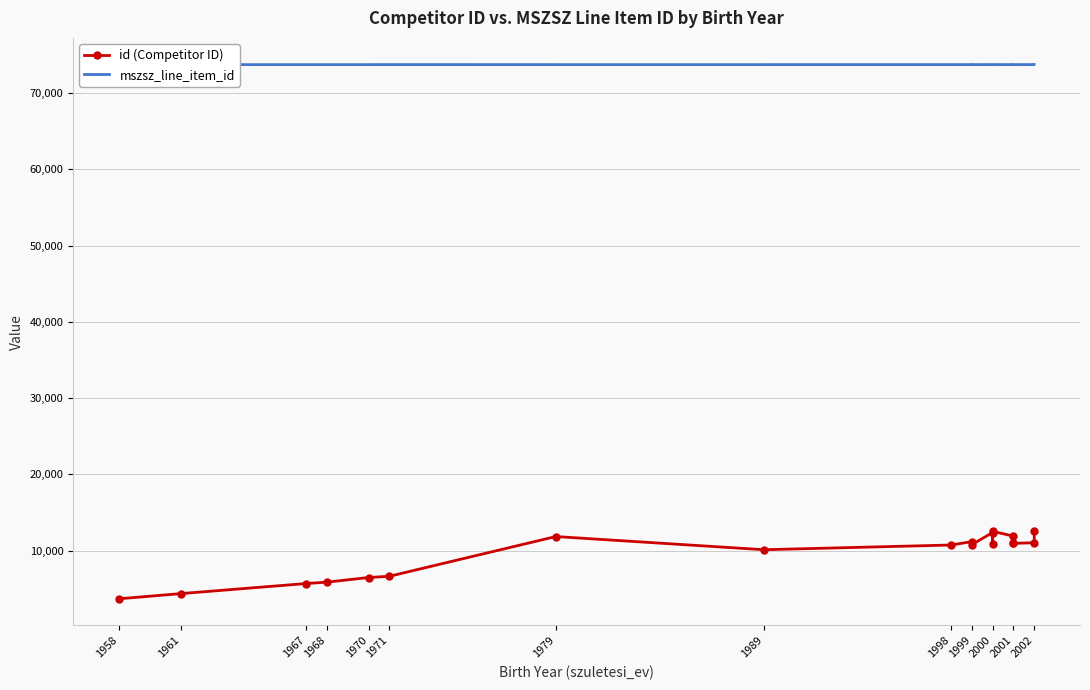

True or false: id (Competitor ID) and mszsz_line_item_id intersect in this chart.

False